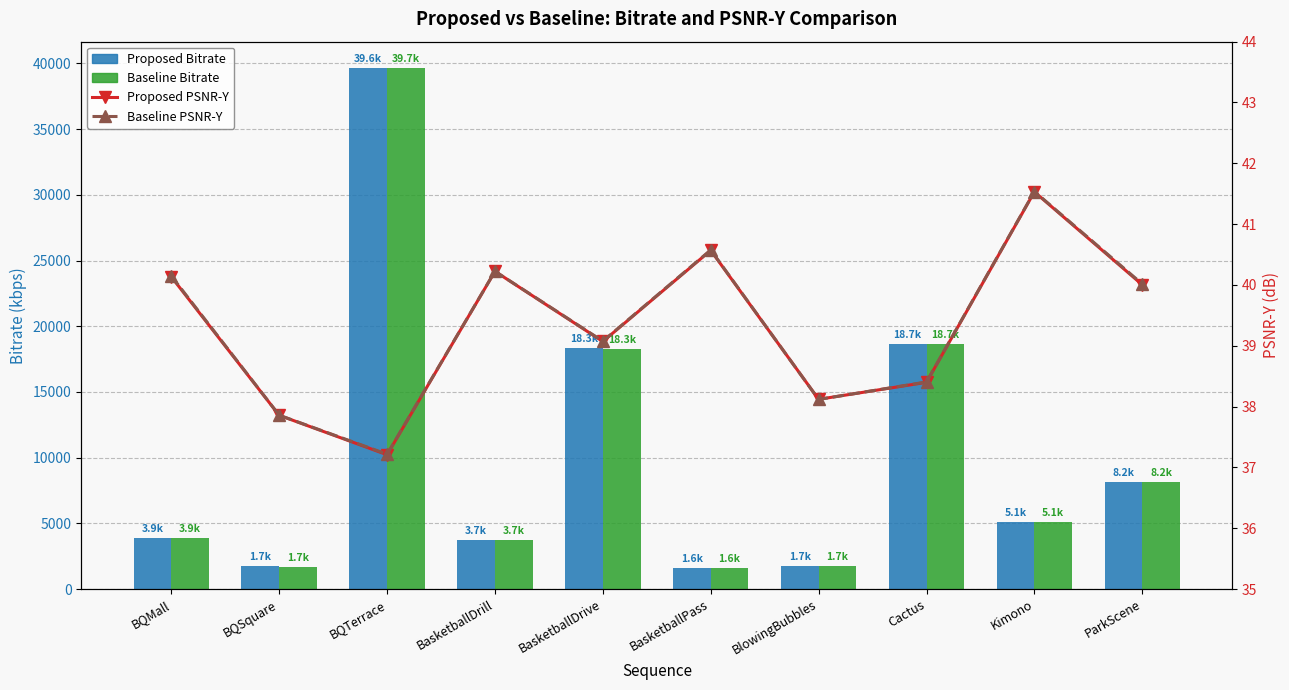

Is it true that Baseline PSNR-Y equals 19.5 at BasketballPass?

False